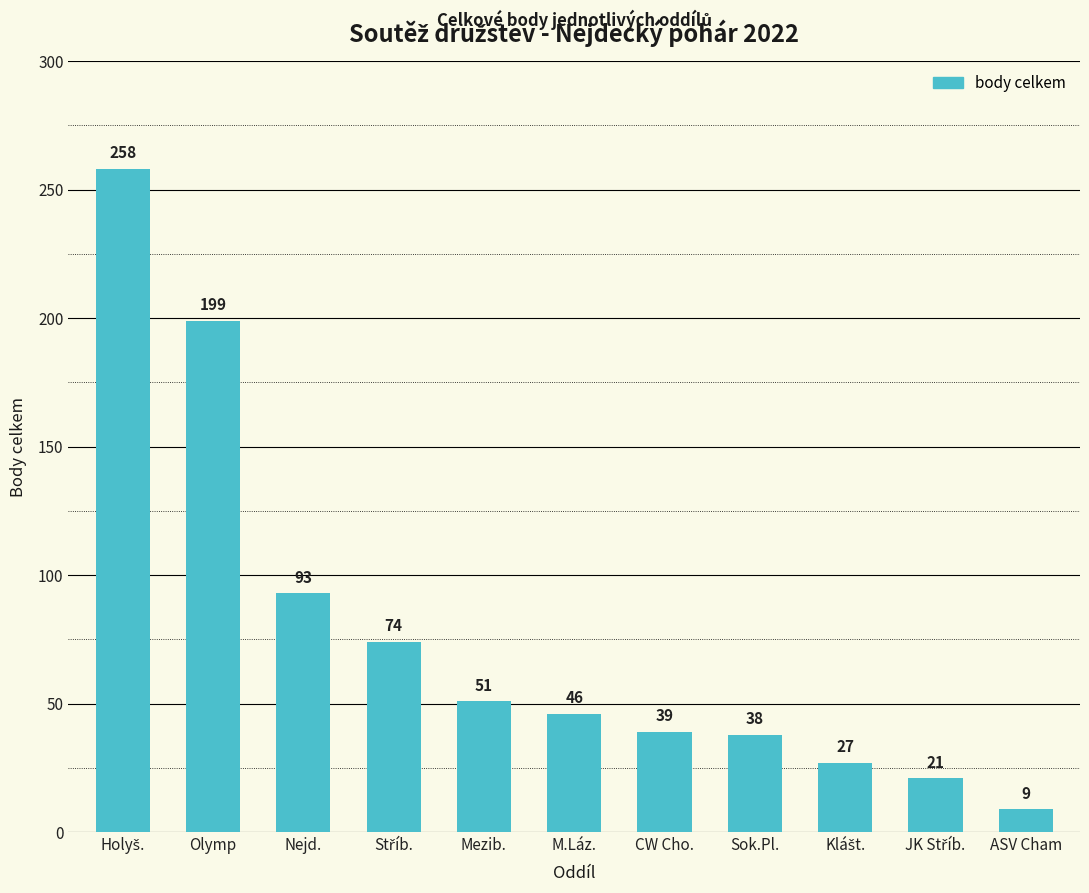

What is the difference between the values at Nejd. and Mezib.?

42